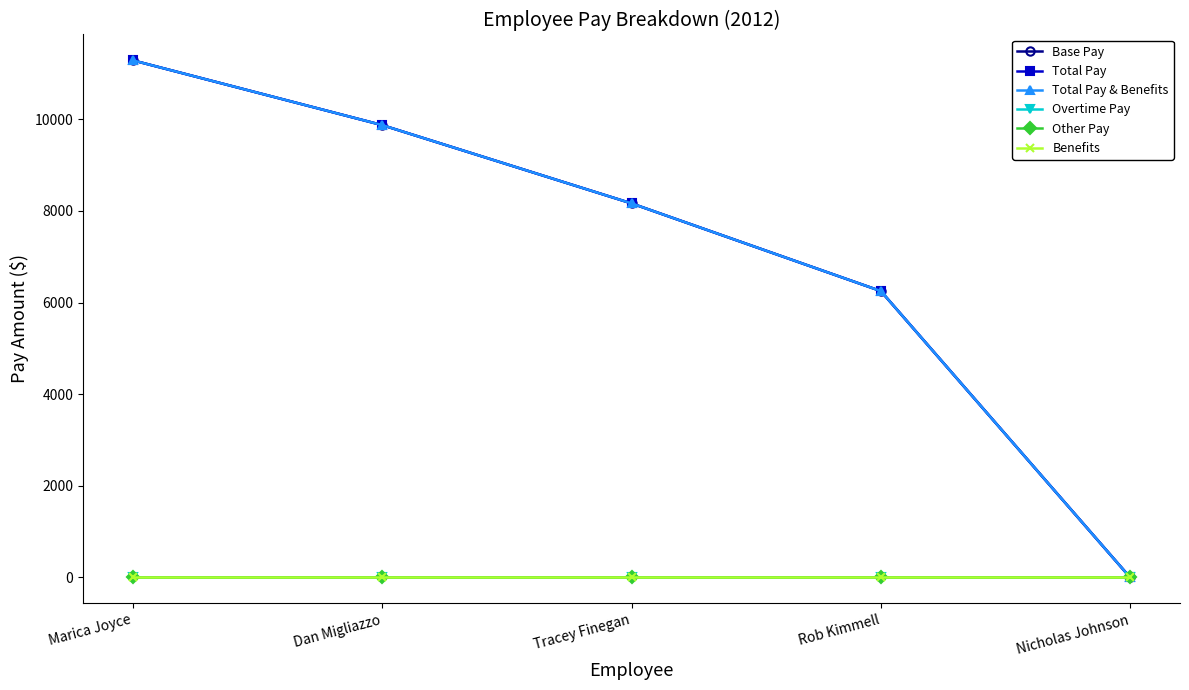

Does the chart have visible grid lines?

No